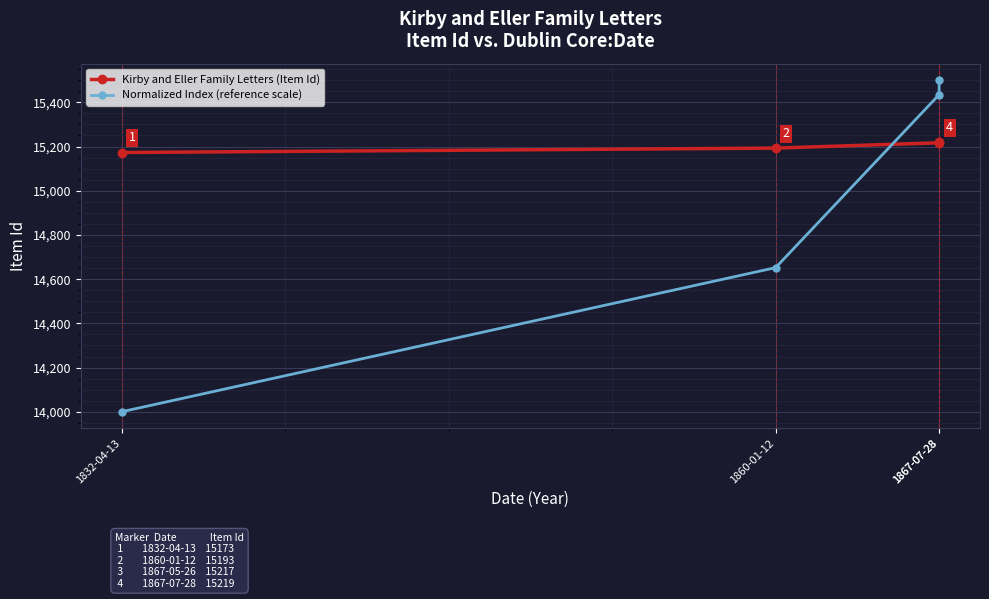

How many data points in Normalized Index (reference scale) are above 15434?

2